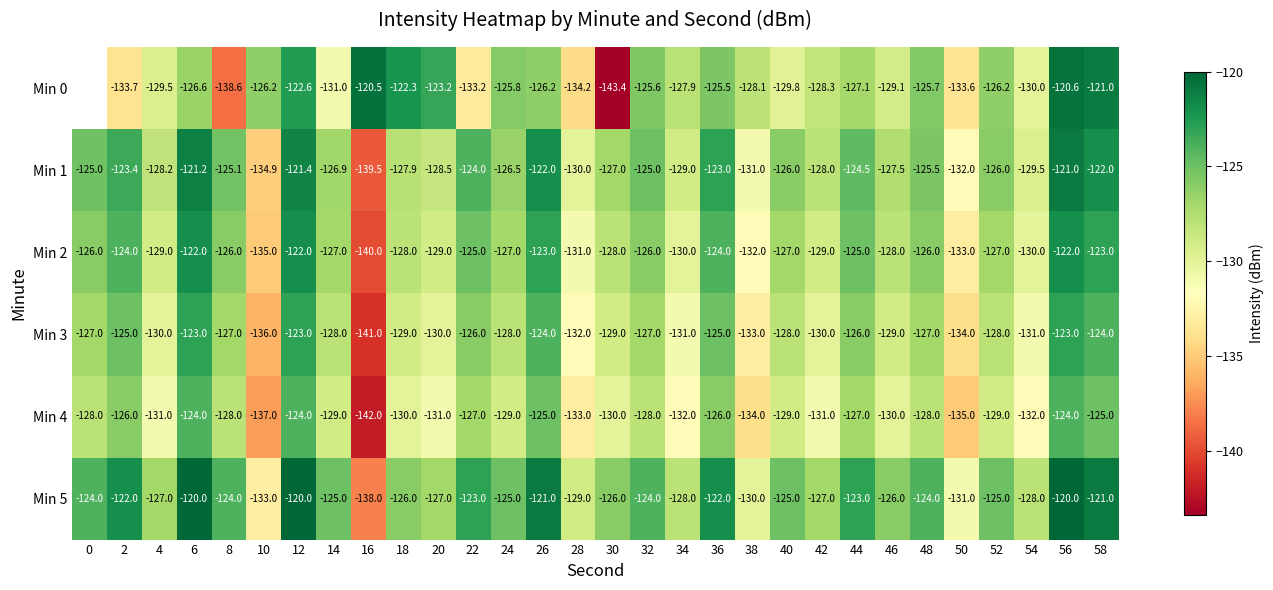

Between 38 and 54, which series saw the biggest shift?

Min 2